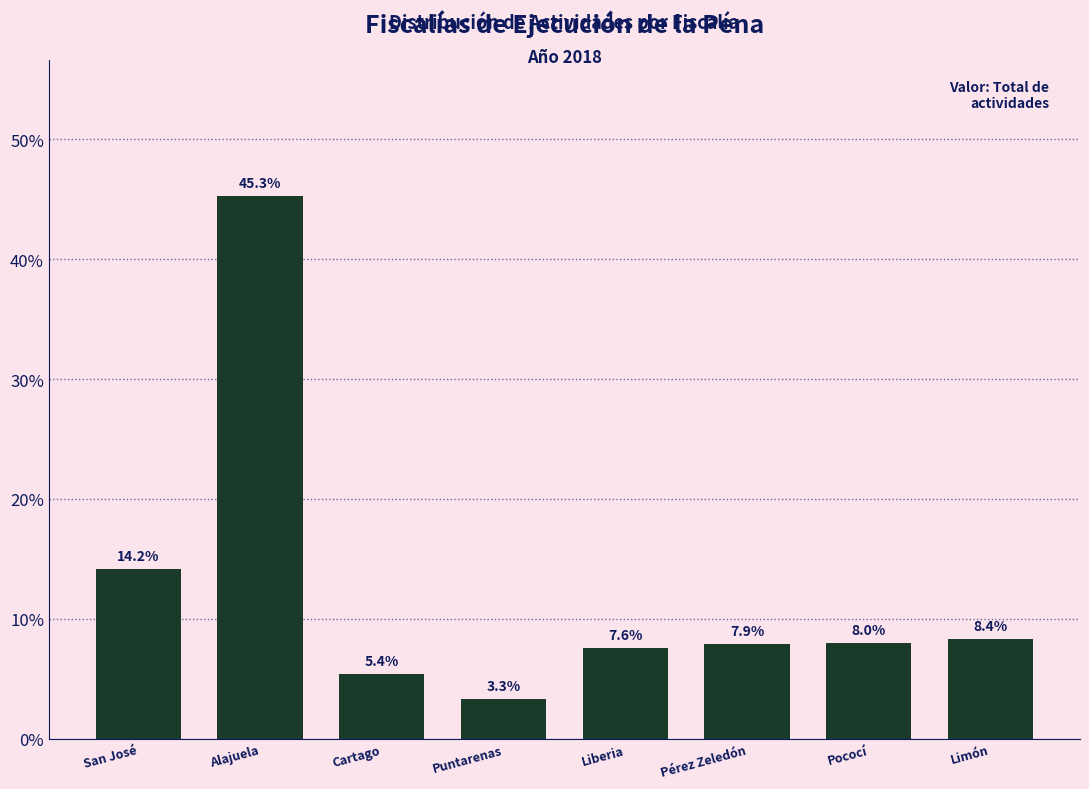

Reading left to right, list all the values displayed in this chart.

14.2	45.3	5.4	3.3	7.6	7.9	8.0	8.4